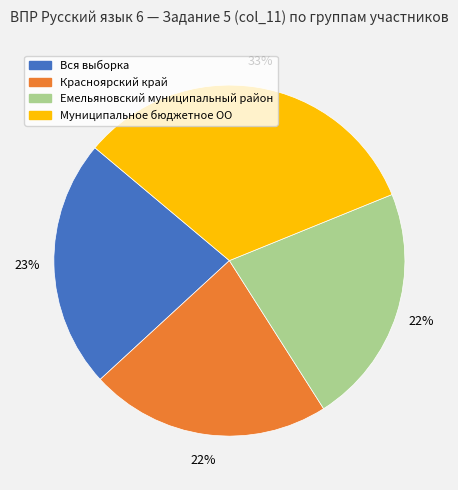

Is there a majority slice in this chart?

No